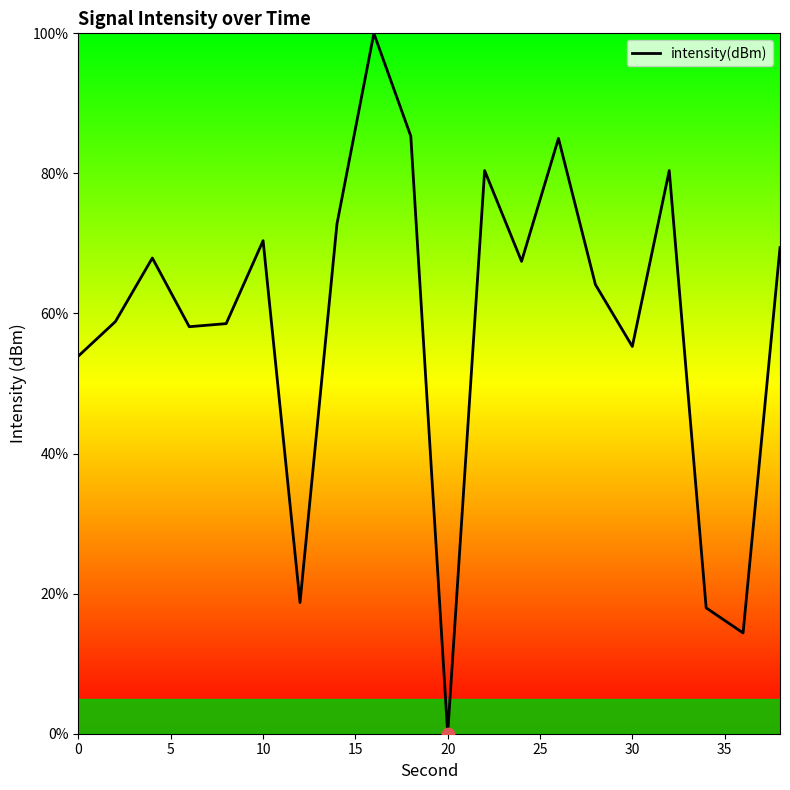

What is the greatest value displayed?

100.0